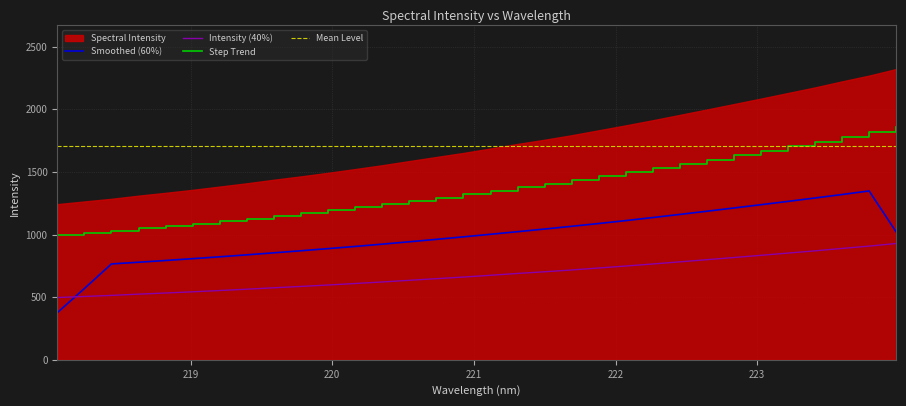

What is the maximum value for Mean Level?

1709.4